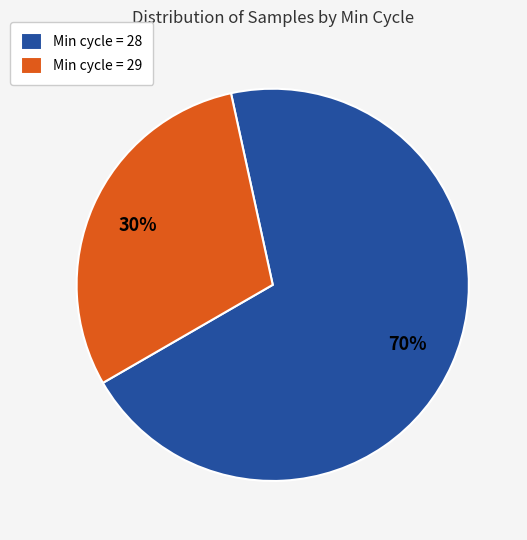

Does any single category account for the majority?

Yes